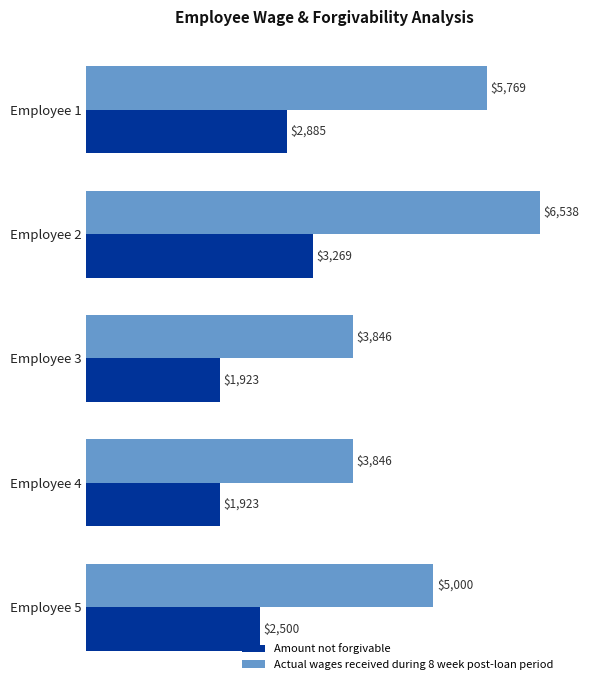

How many values in the Amount not forgivable series are below 2500?

2